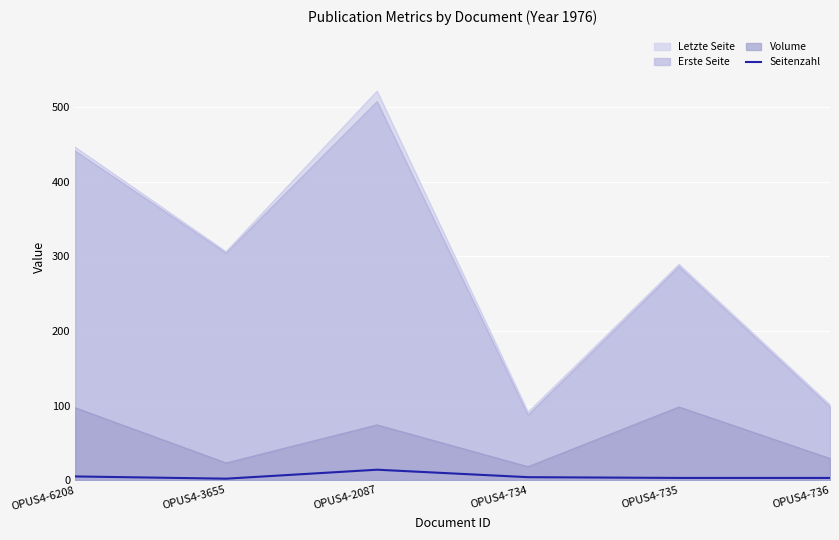

Reading left to right, extract all data points from this chart.

OPUS4-6208=5	OPUS4-3655=2	OPUS4-2087=14	OPUS4-734=4	OPUS4-735=3	OPUS4-736=3